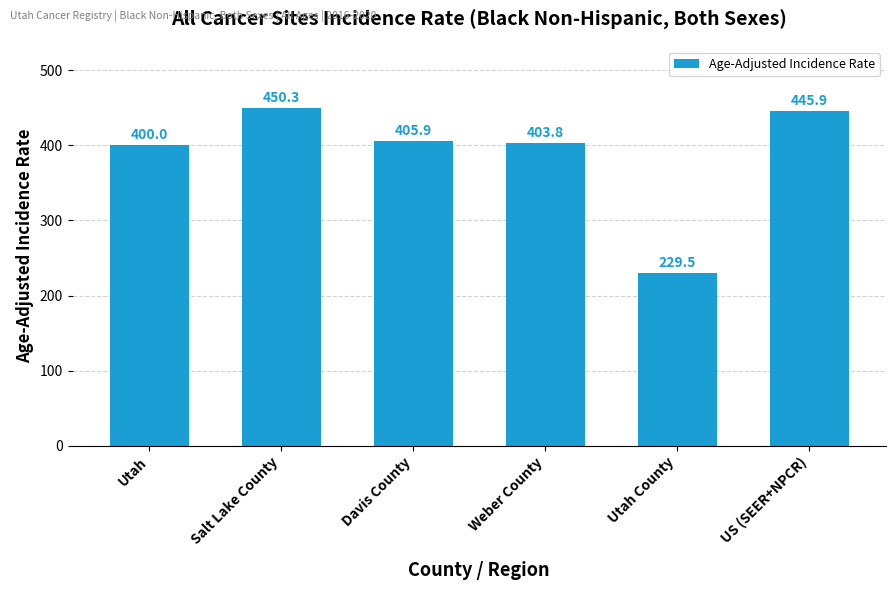

Where is the data nearest to the value 339?

Utah